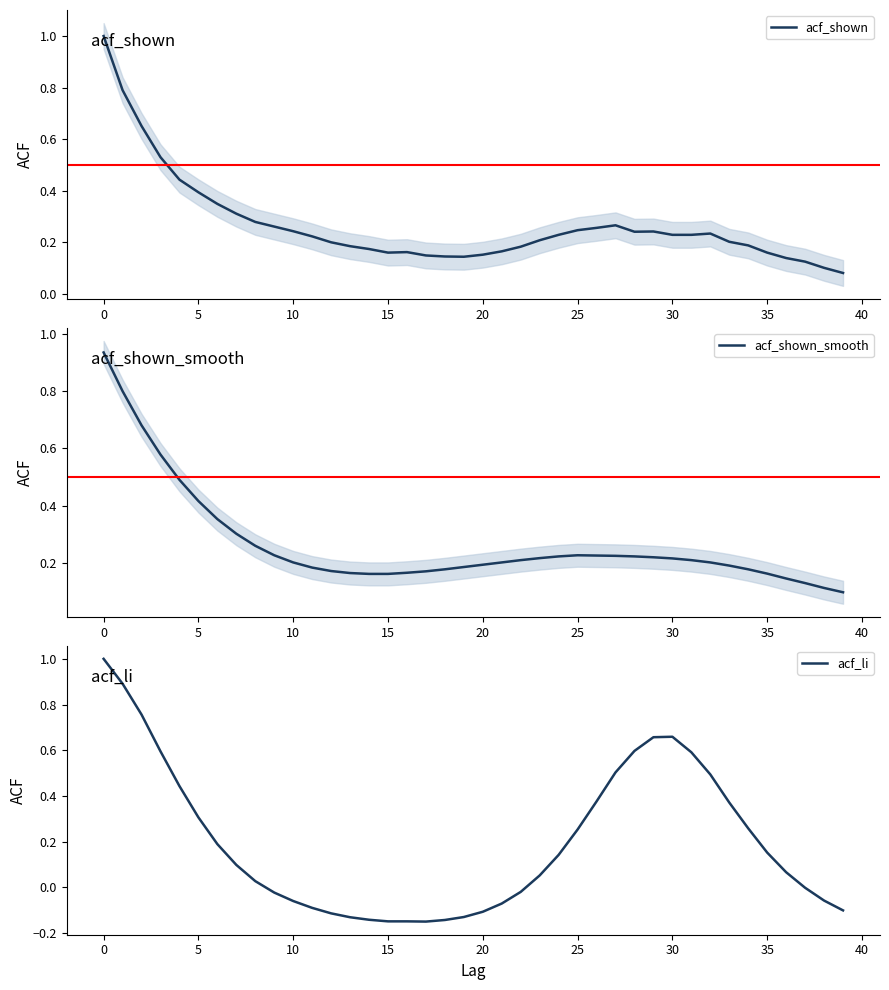

Which series changed the most between 18 and 34?

acf_li